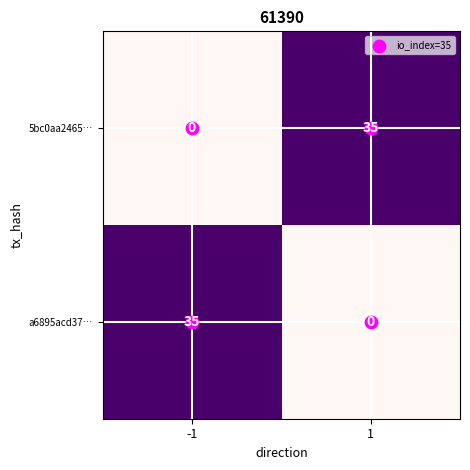

Is the value of a6895acd37… at -1 greater than the value of 5bc0aa2465… at -1?

Yes